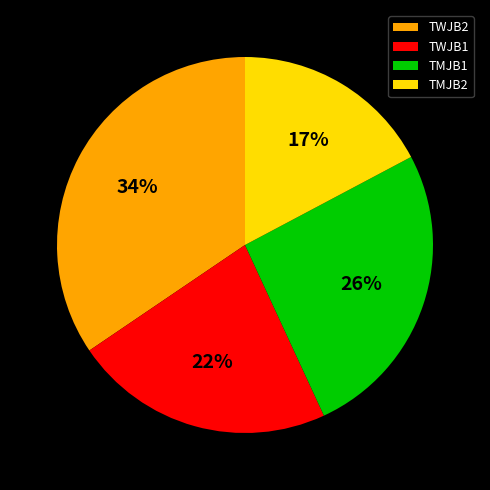

To the nearest percent, what is the difference between the TMJB1 and TMJB2 slice percentages?

9%